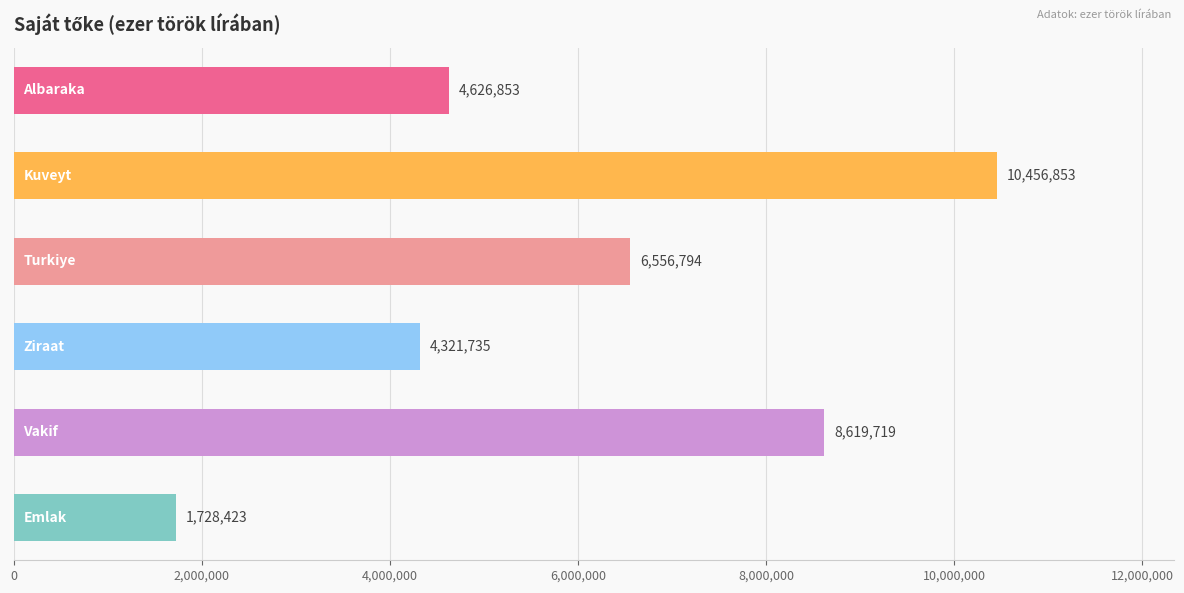

What is the greatest value displayed?

10456853